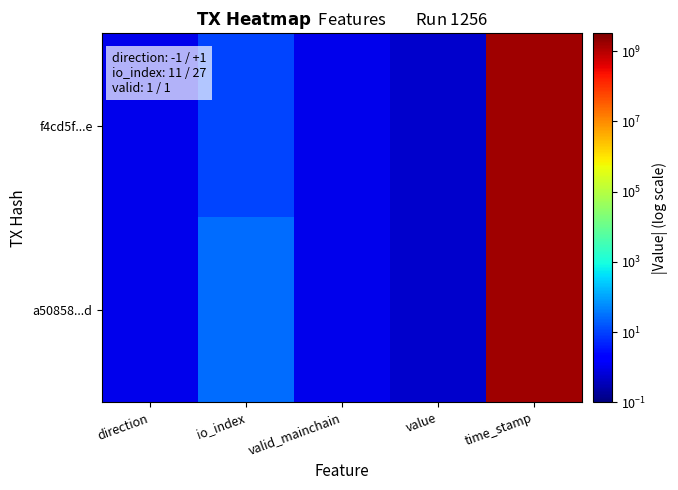

How many categories are shown in the chart?

5